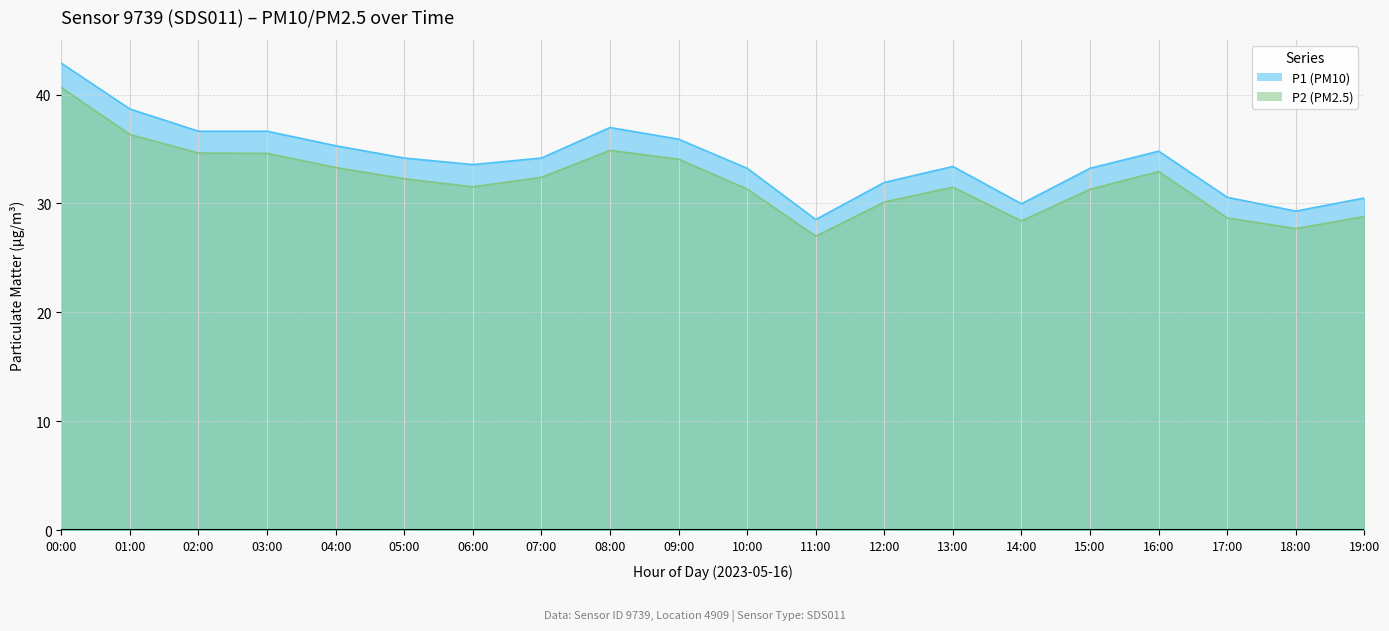

Reading left to right, list all the values displayed in this chart.

P1: 42.9	38.7	36.6	36.6	35.3	34.2	33.6	34.2	37.0	35.9	33.2	28.5	31.9	33.4	30.0	33.2	34.8	30.6	29.3	30.5
P2: 40.6	36.3	34.6	34.6	33.3	32.3	31.5	32.4	34.9	34.1	31.3	27.0	30.1	31.5	28.4	31.3	32.9	28.7	27.7	28.8